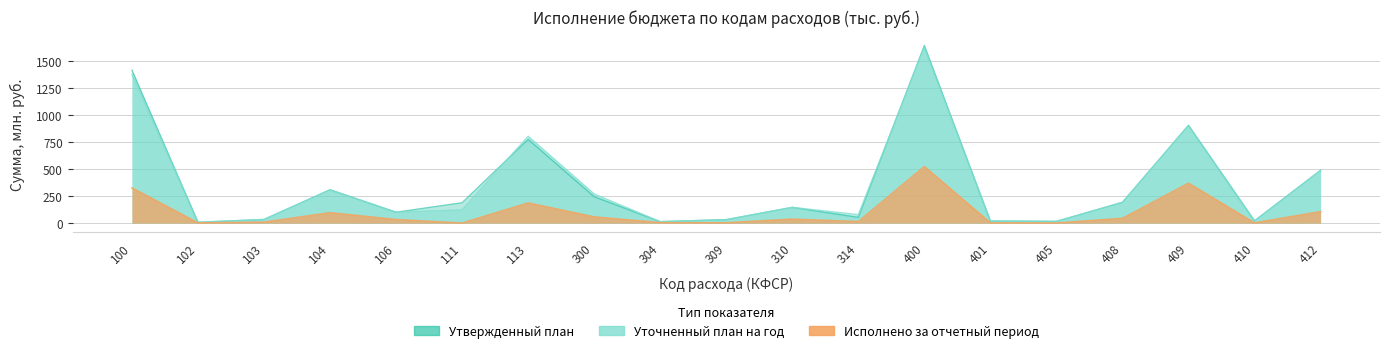

What are all the series names shown in the legend?

Утвержденный план, Уточненный план на год, Исполнено за отчетный период